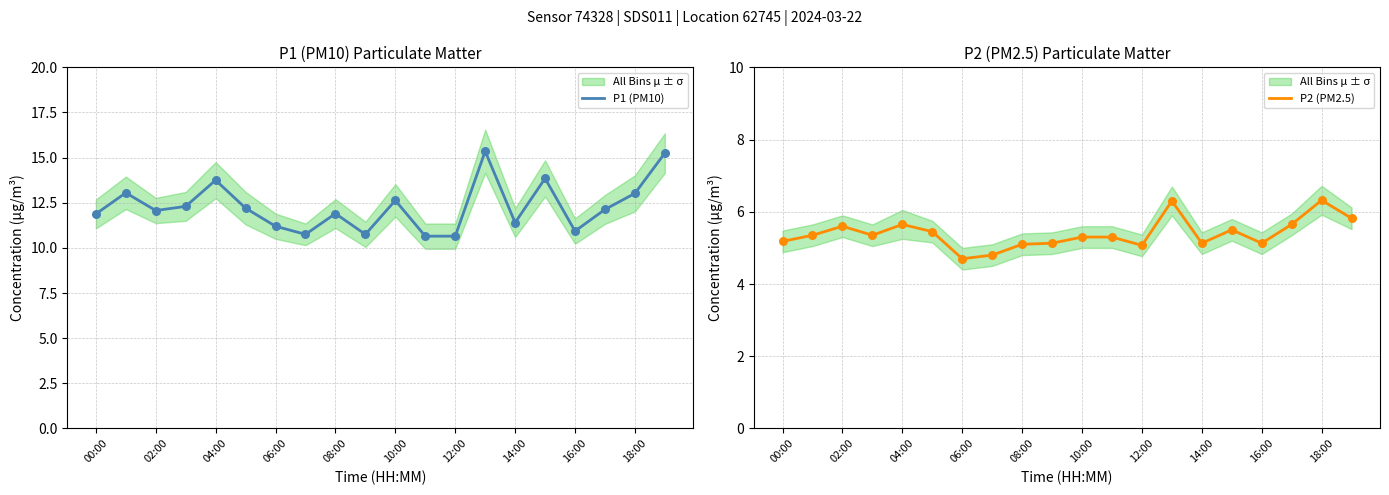

Which series reaches the minimum Y coordinate?

P2 (PM2.5)